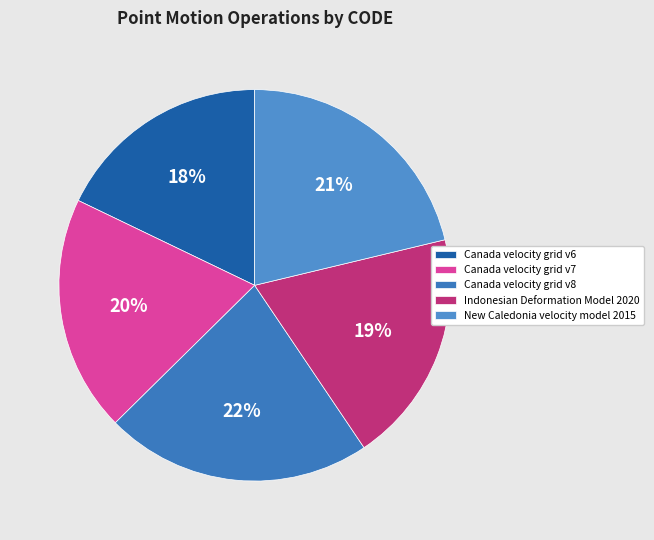

What percentage is the New Caledonia velocity model 2015 slice, to the nearest percent?

21%